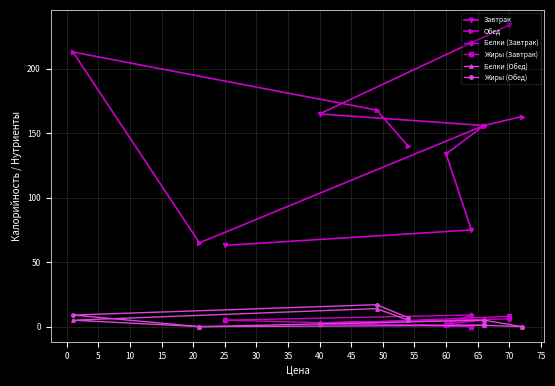

Read the Завтрак value at 70.

234